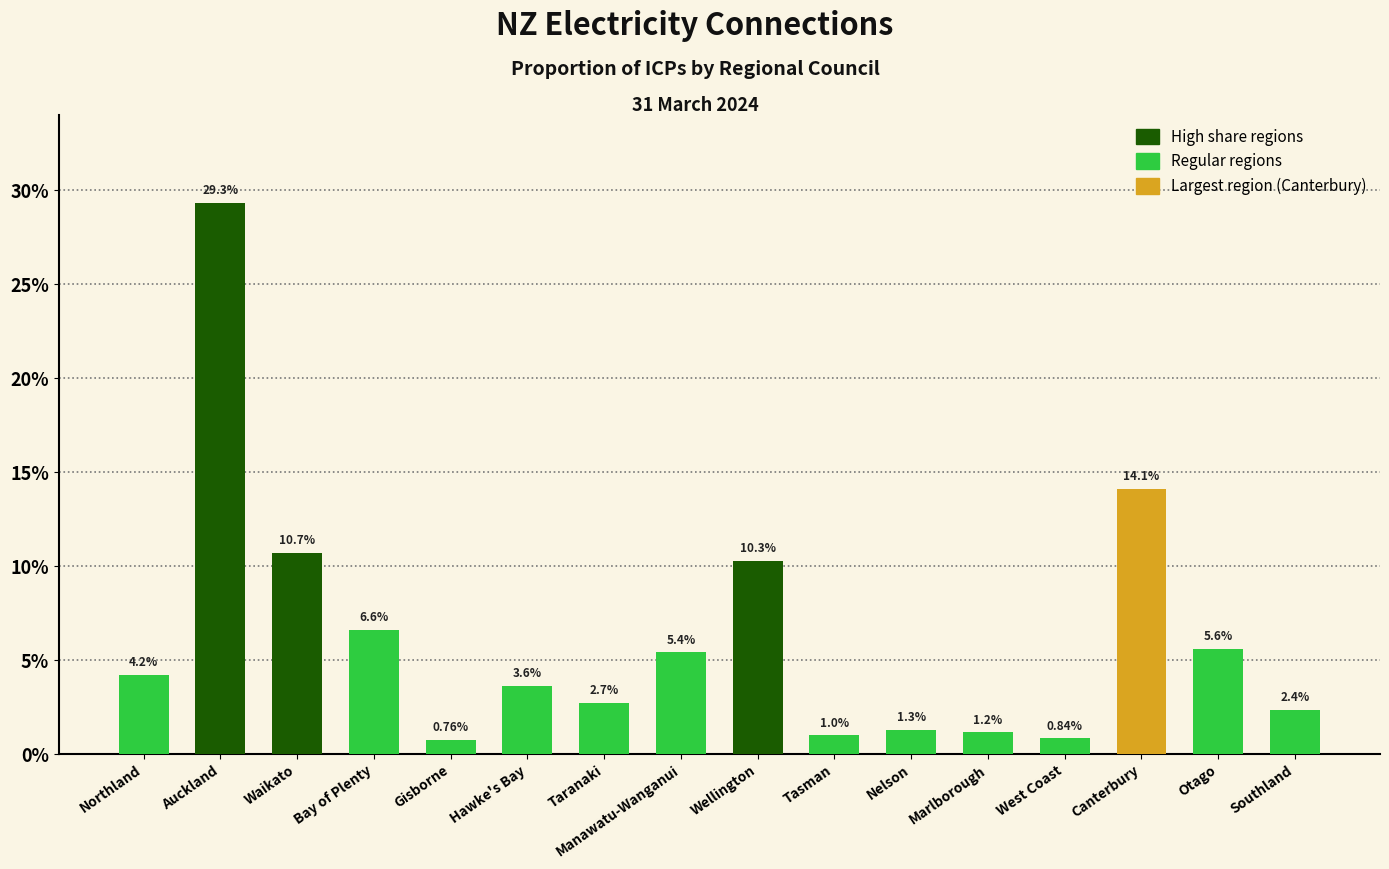

Which label corresponds to the largest value in the chart?

Auckland